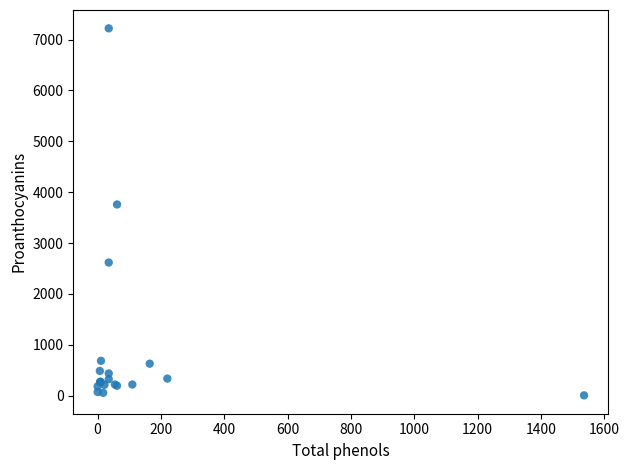

What Y value in the scatter plot is closest to 3612?

3758.3